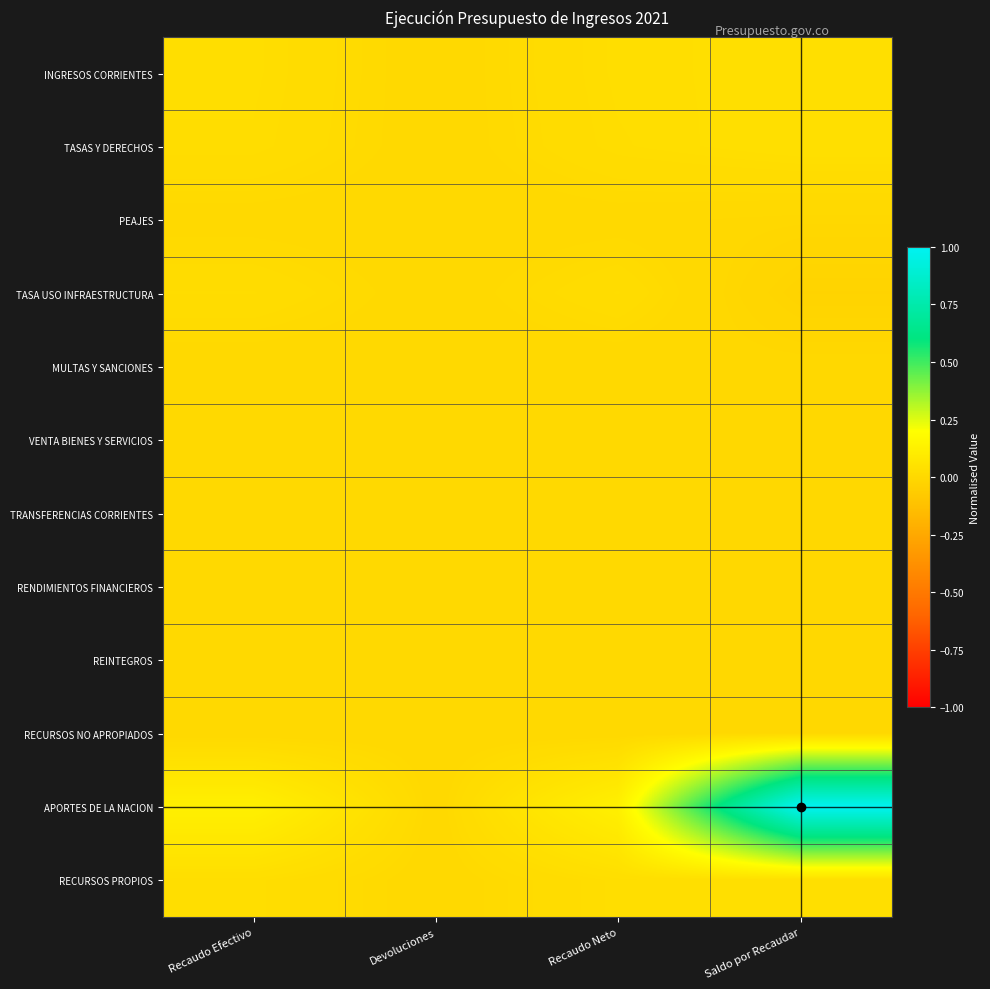

At how many categories does at least one series exceed 0?

4